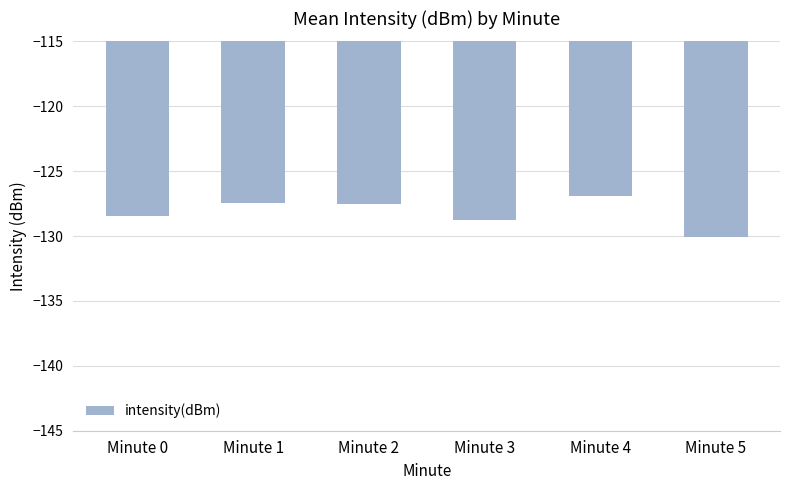

What is the change in value from Minute 0 to Minute 1?

+1.0